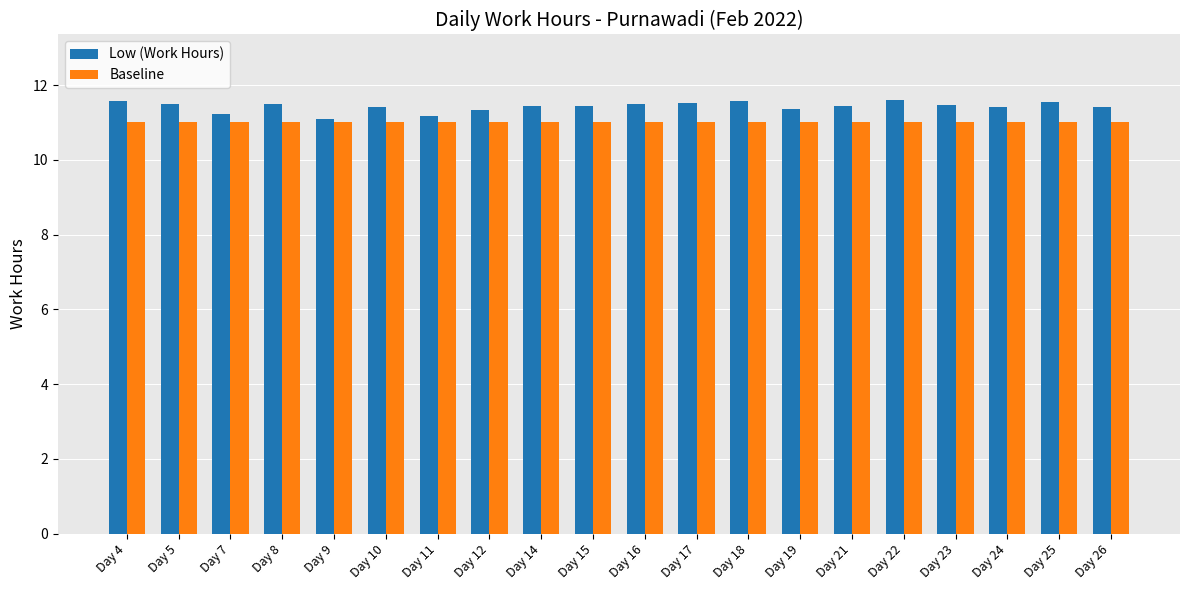

What is the sum of all Low (Work Hours) values?

228.4